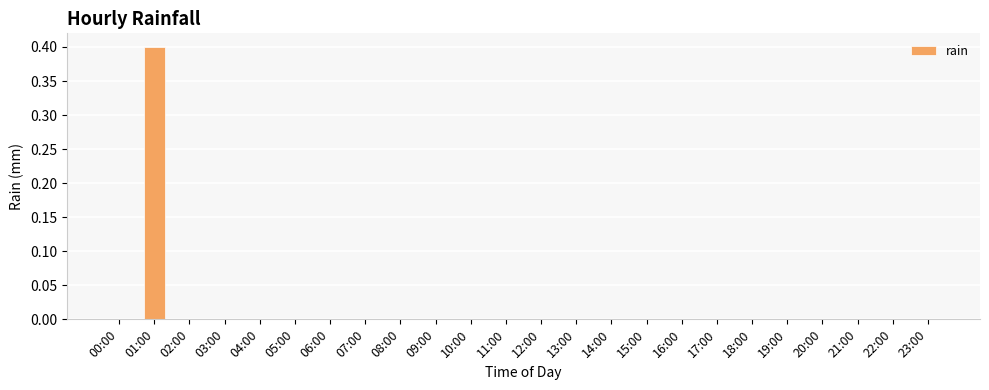

What is the maximum value shown in the chart?

0.4